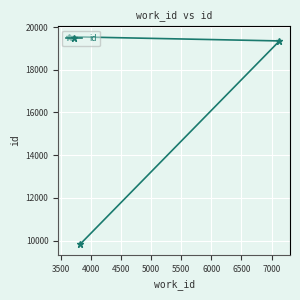

What is the minimum value shown in the chart?

9818